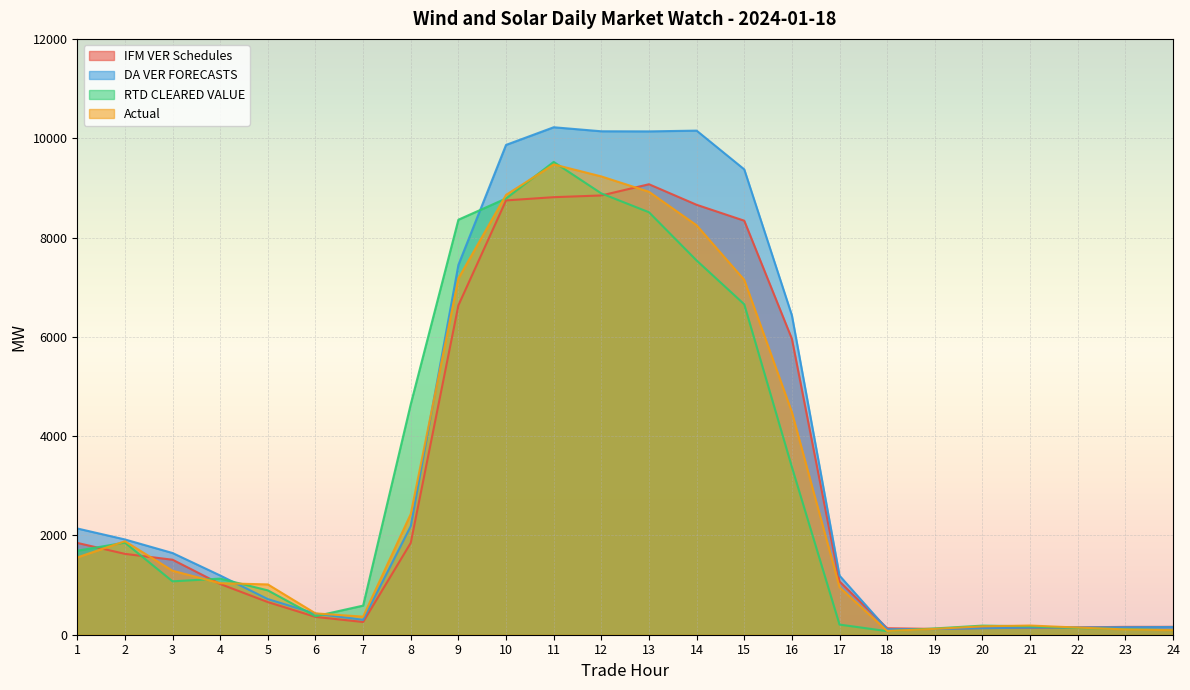

At which category does IFM VER Schedules reach its first local valley?

7